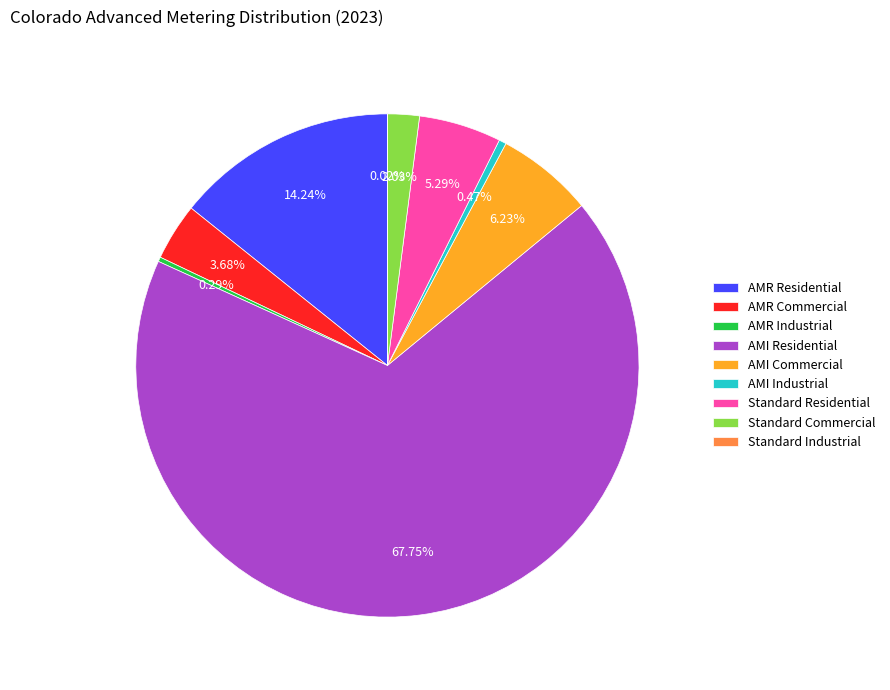

Which slice is the largest?

AMI Residential